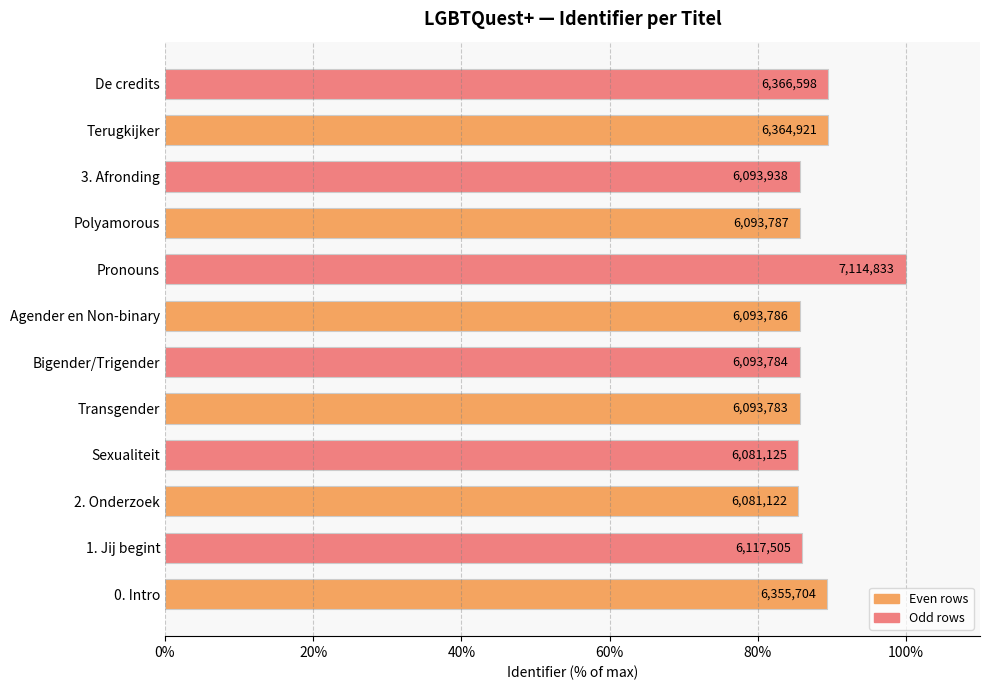

Does the chart contain any negative values?

No